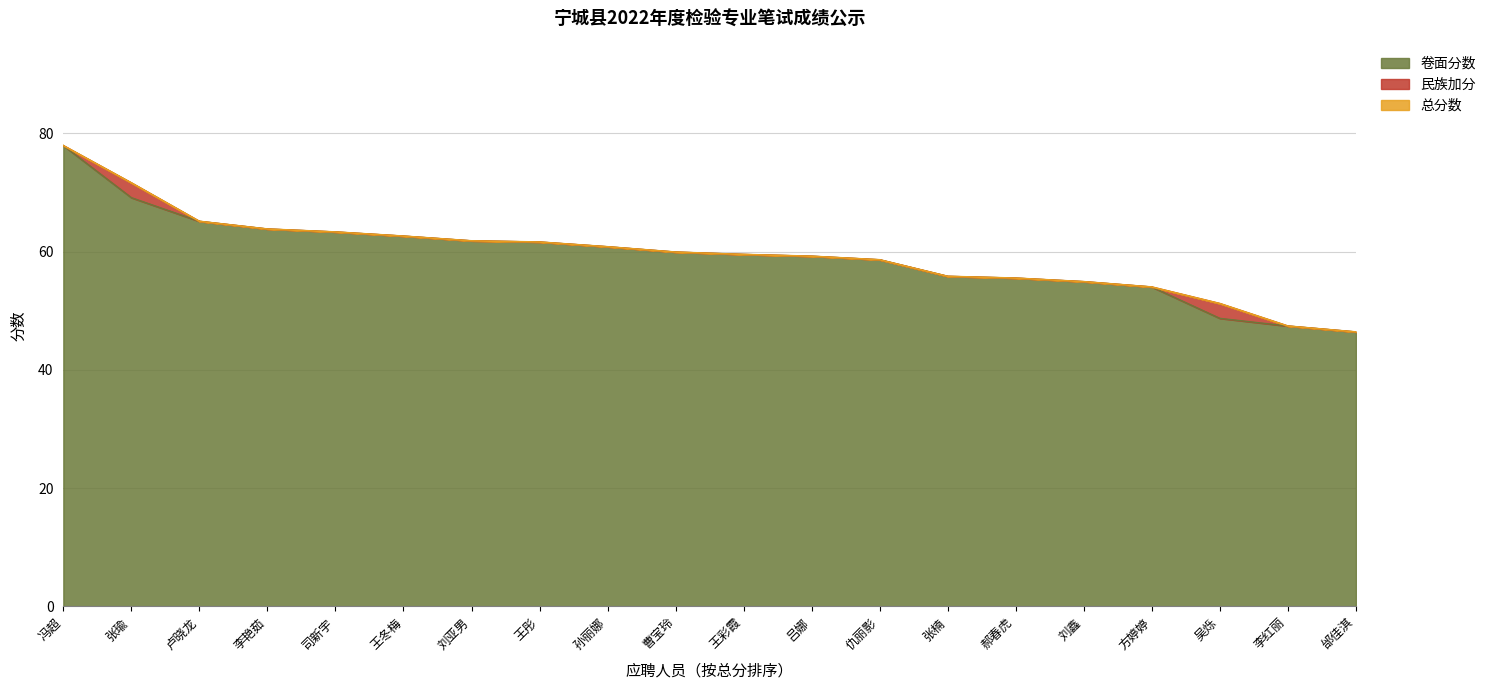

Is the value of 卷面分数 at 曹宝玲 greater than the value of 总分数 at 王冬梅?

No